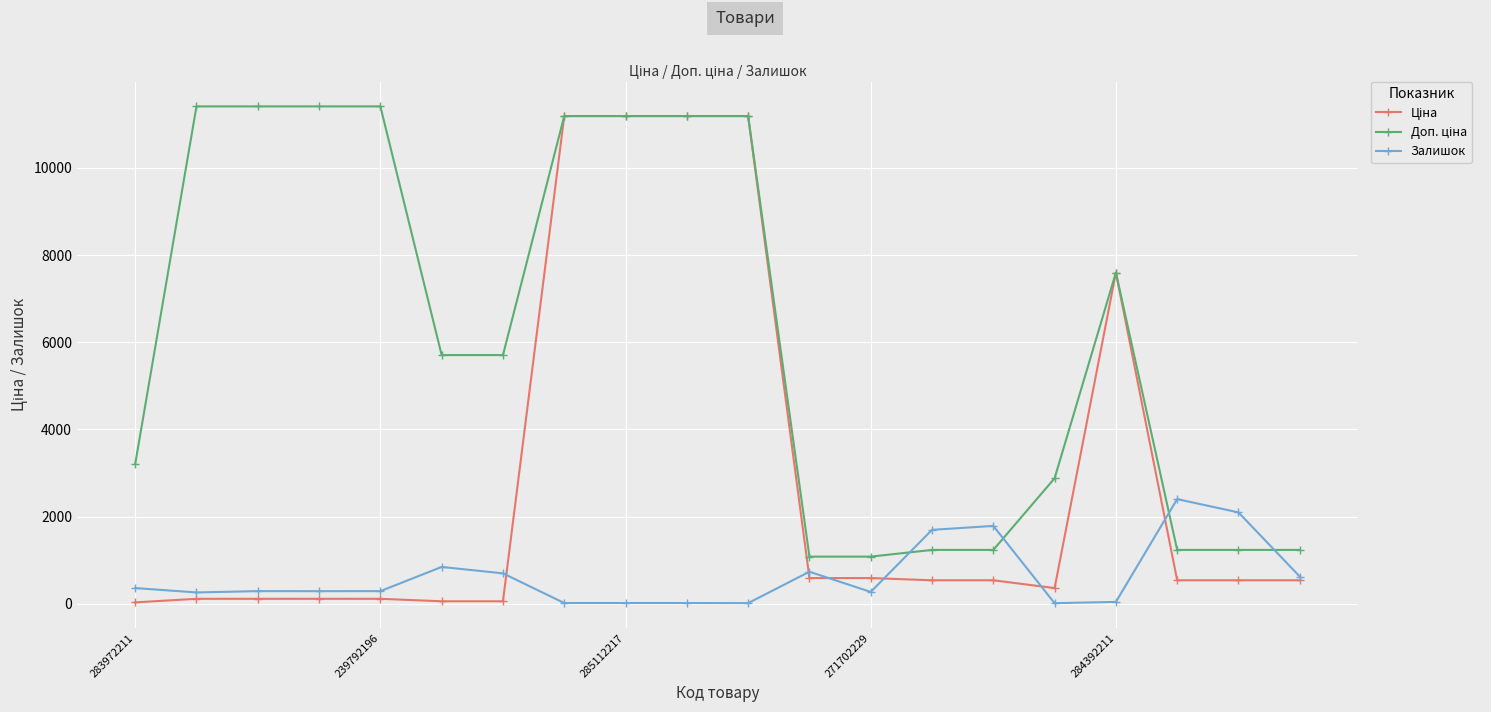

What is the sum of all Залишок values?

12765.0